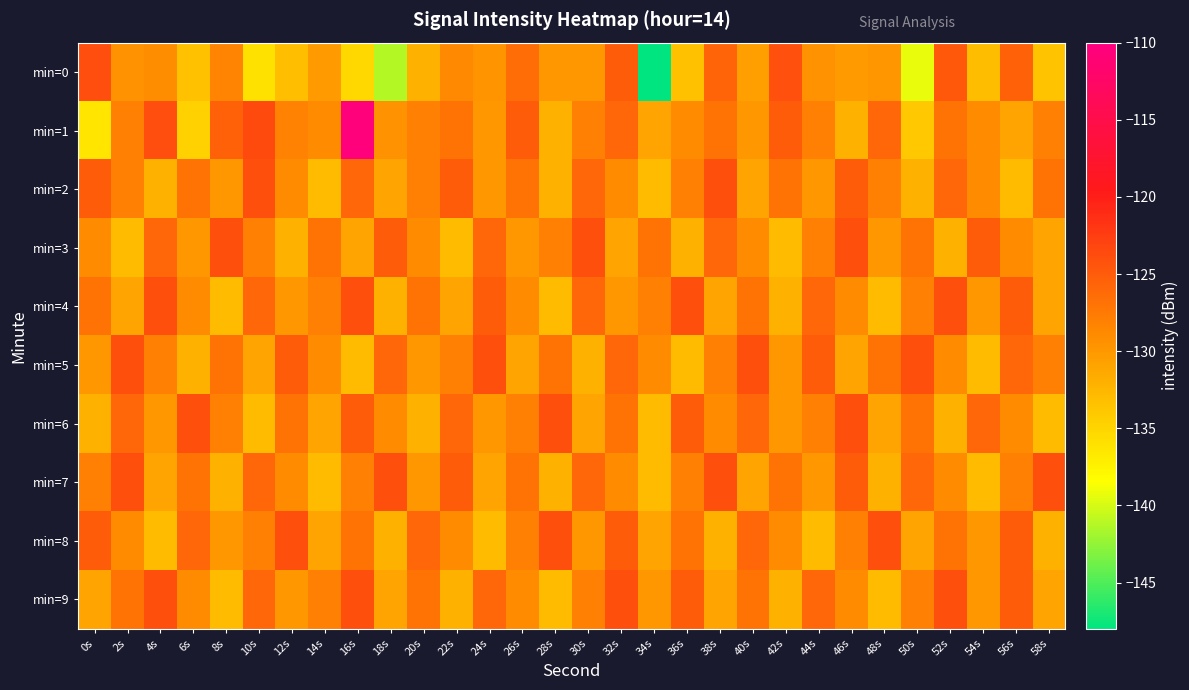

Between 4s and 34s, which series saw the biggest shift?

min=0